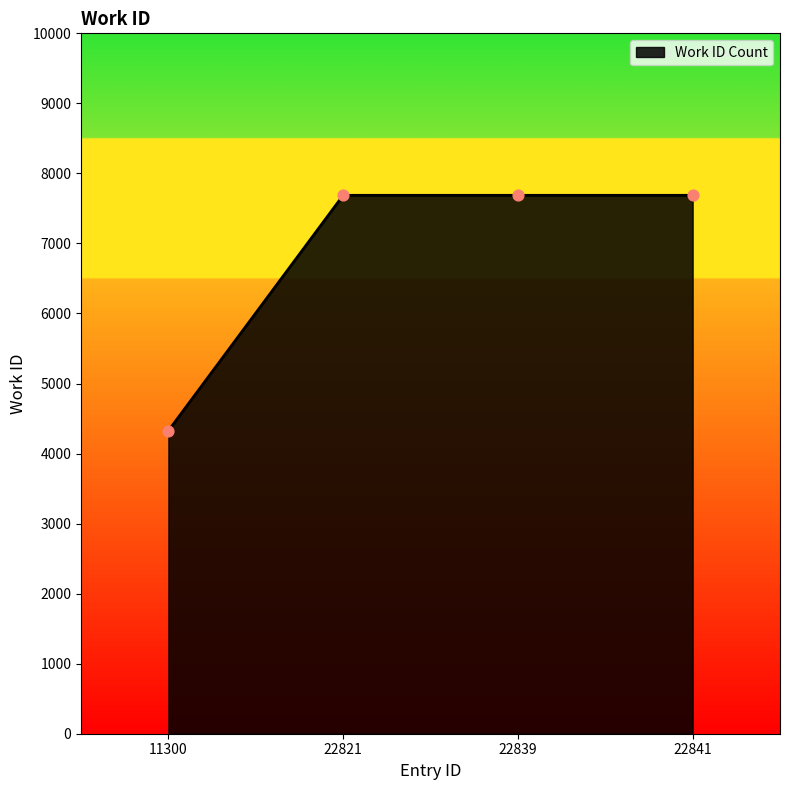

What is the change in value from 11300 to 22841?

+3361